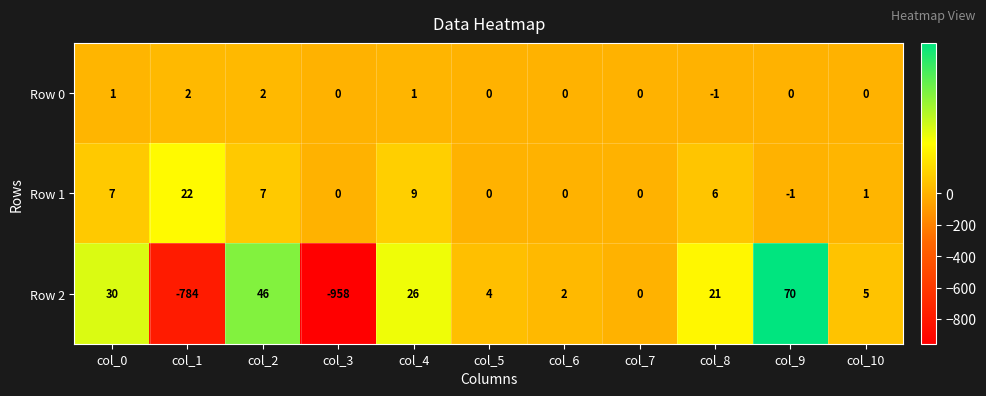

What is the smallest value displayed?

-958